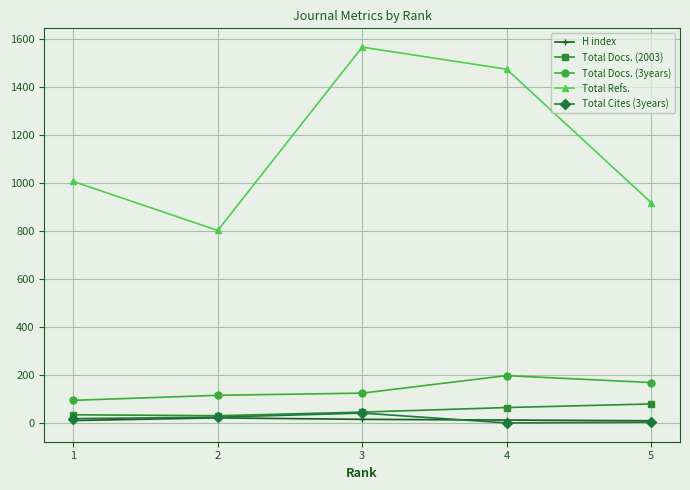

At 3, list the series in order from largest to smallest.

Total Refs., Total Docs. (3years), Total Docs. (2003), Total Cites (3years), H index